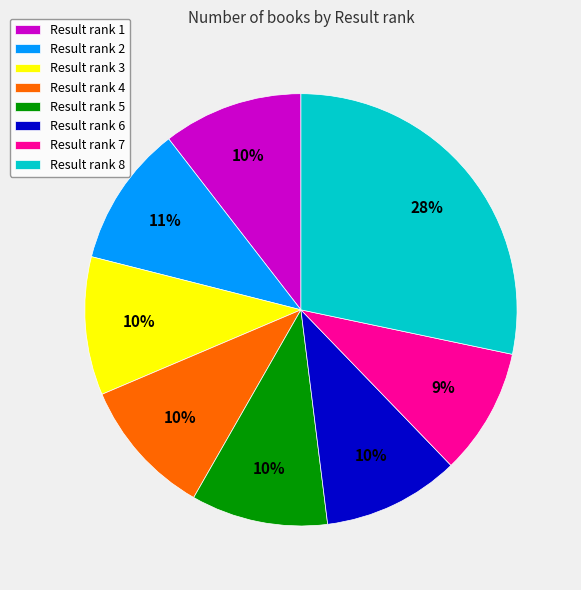

How many slices are in this pie chart?

8